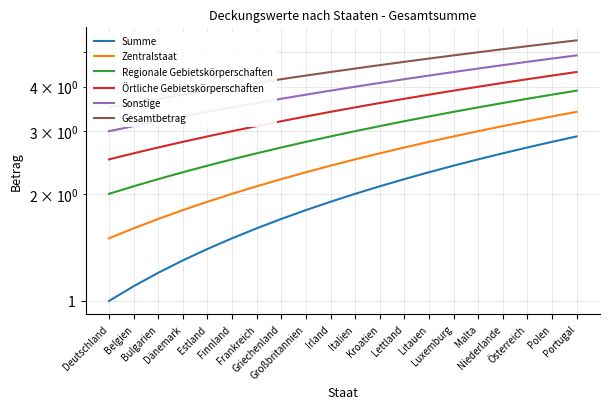

The value of Summe at Belgien is 0.6. True or false?

False